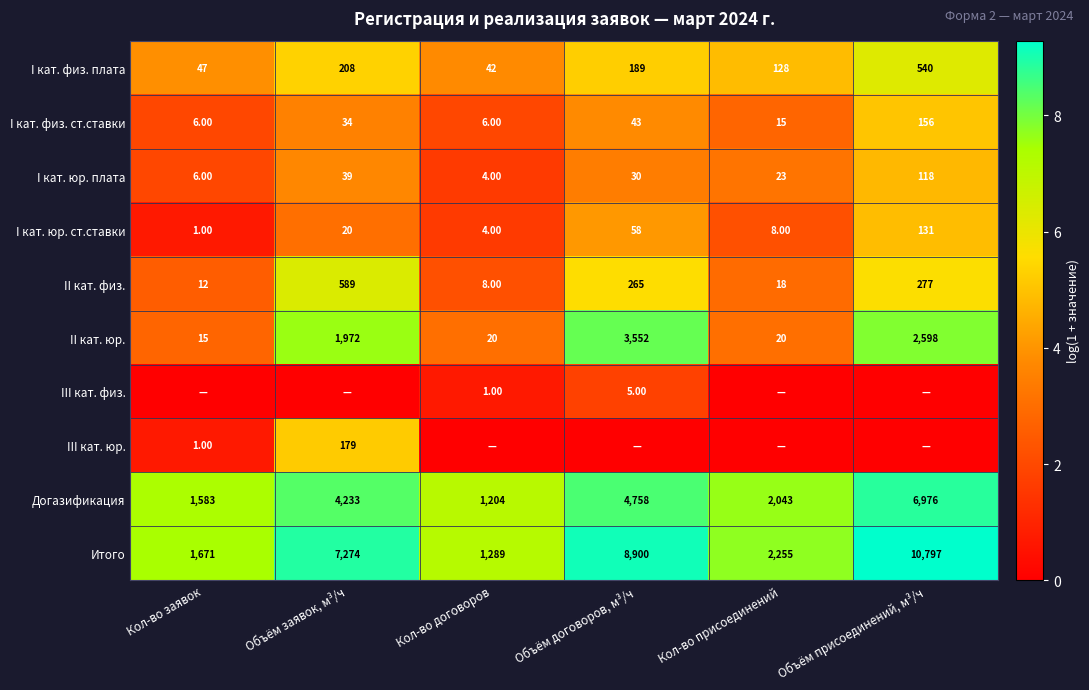

List the labels in order of I кат. физ. плата value, smallest first.

Кол-во договоров, Кол-во заявок, Кол-во присоединений, Объём договоров, м³/ч, Объём заявок, м³/ч, Объём присоединений, м³/ч